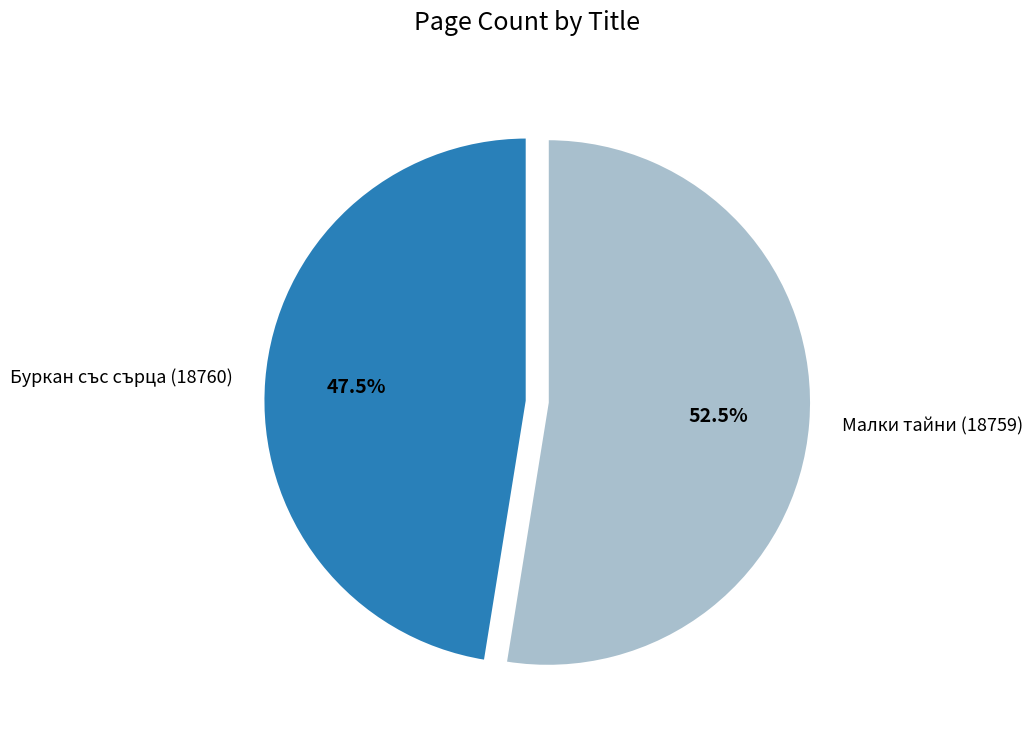

Between Буркан със сърца (18760) and Малки тайни (18759), which is larger?

Малки тайни (18759)